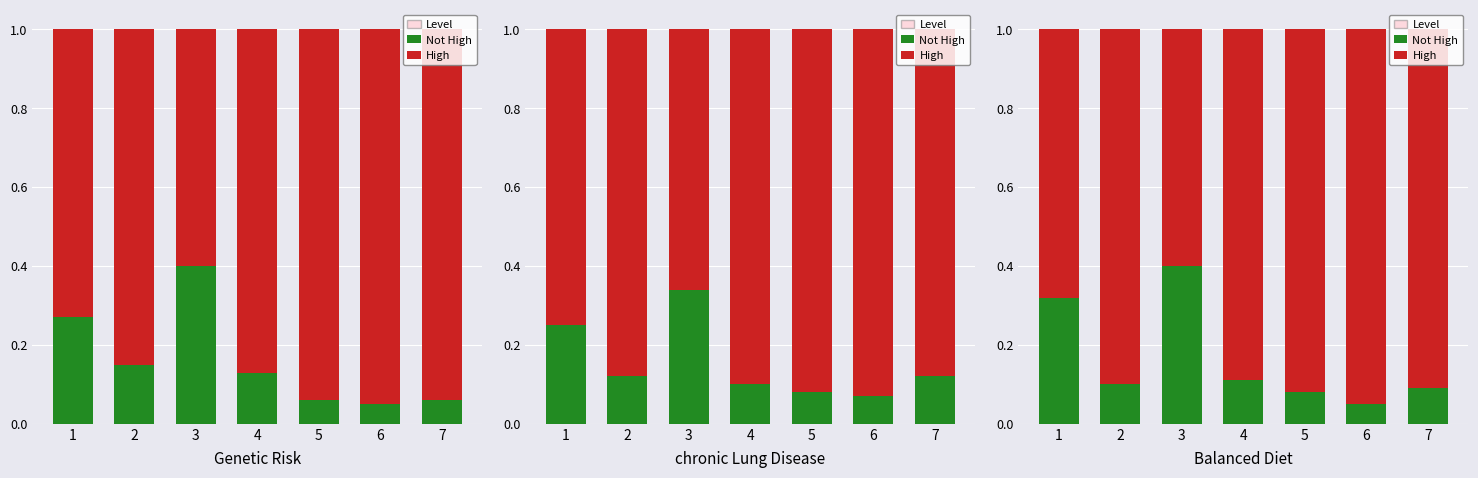

Is it true that Not High equals 0.3 at 1?

True